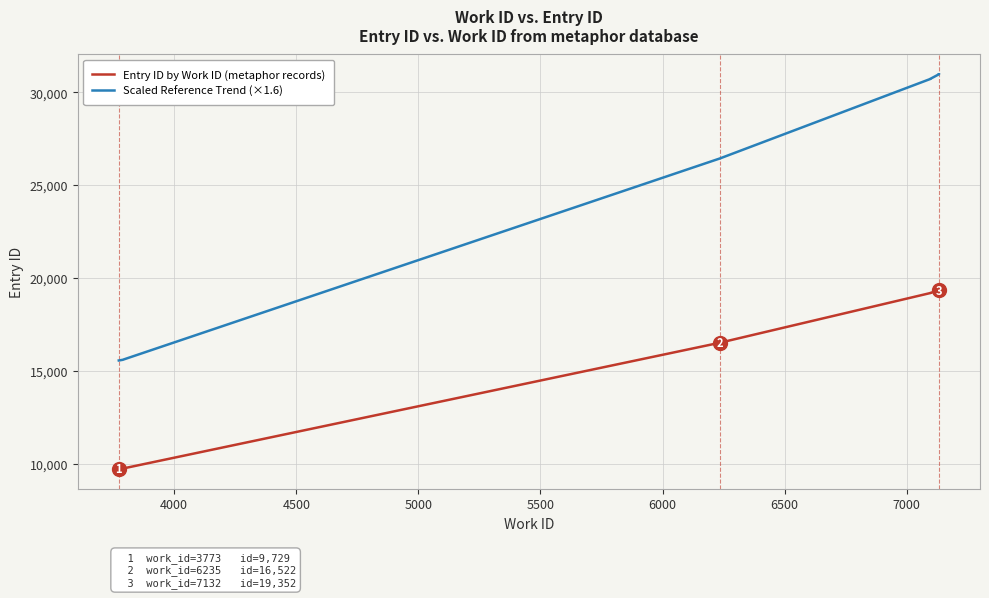

At which label is Entry ID by Work ID (metaphor records) closest to 14541?

5500